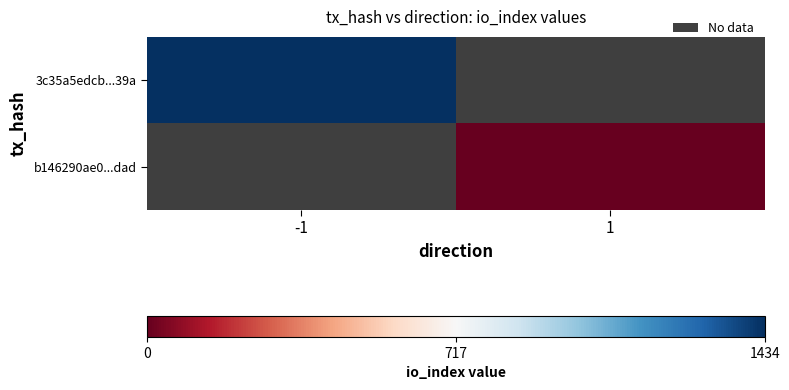

The 3c35a5edcb...39a series shows 2319.5 at -1. True or false?

False